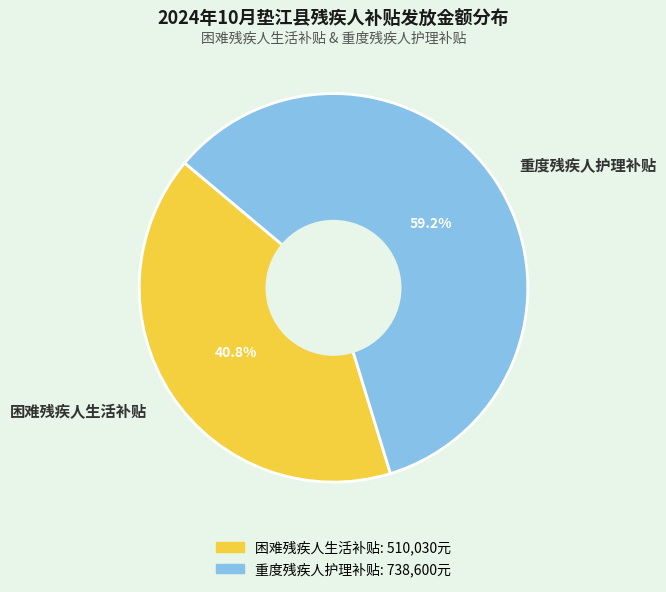

Do 重度残疾人护理补贴 and 困难残疾人生活补贴 together represent more than half of the pie?

Yes